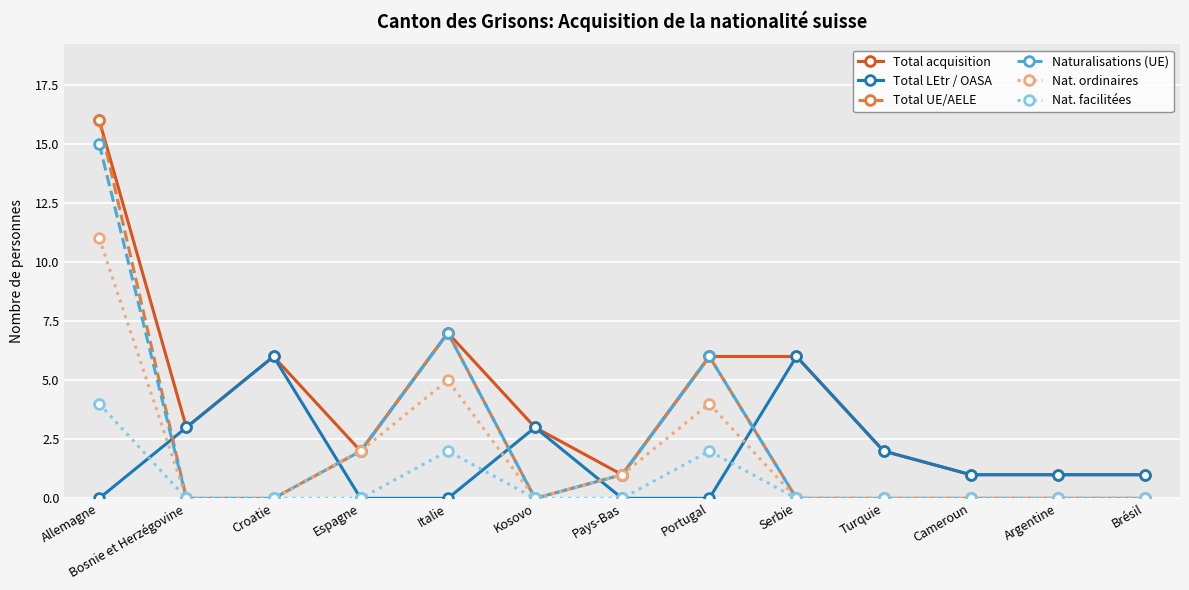

Count the number of categories in the chart.

13